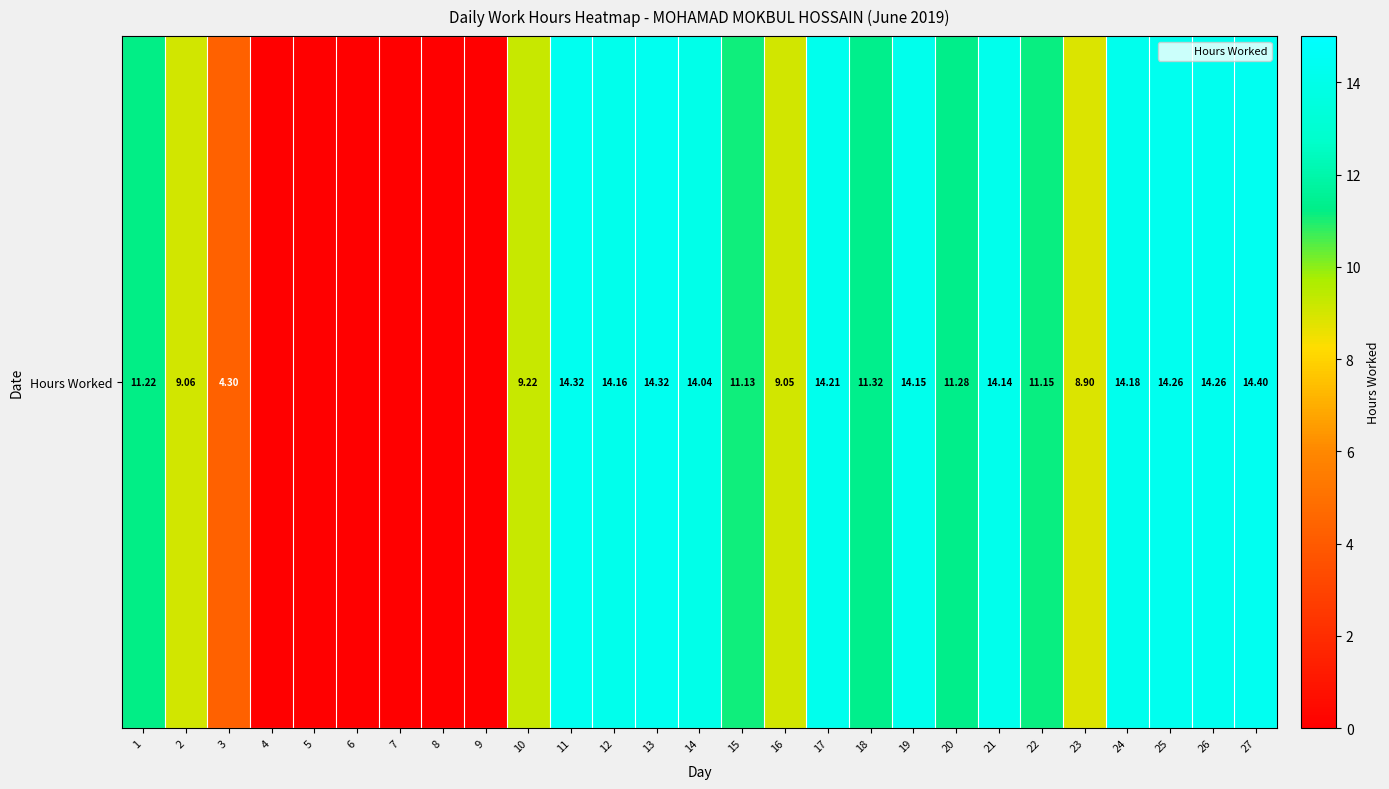

The chart shows a value of 14.2 at 24. True or false?

True